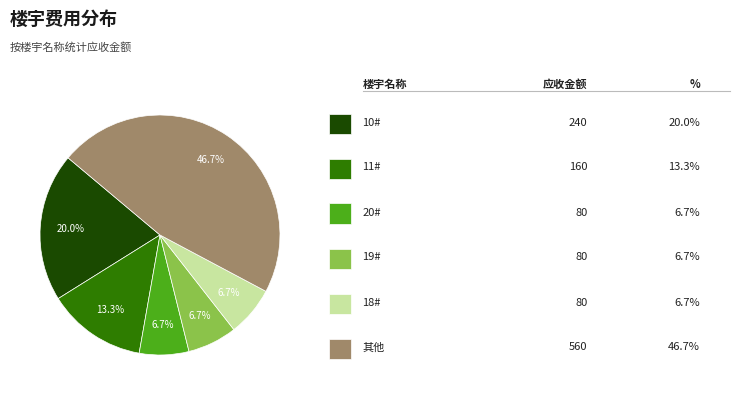

To the nearest percent, what is the average slice percentage?

17%